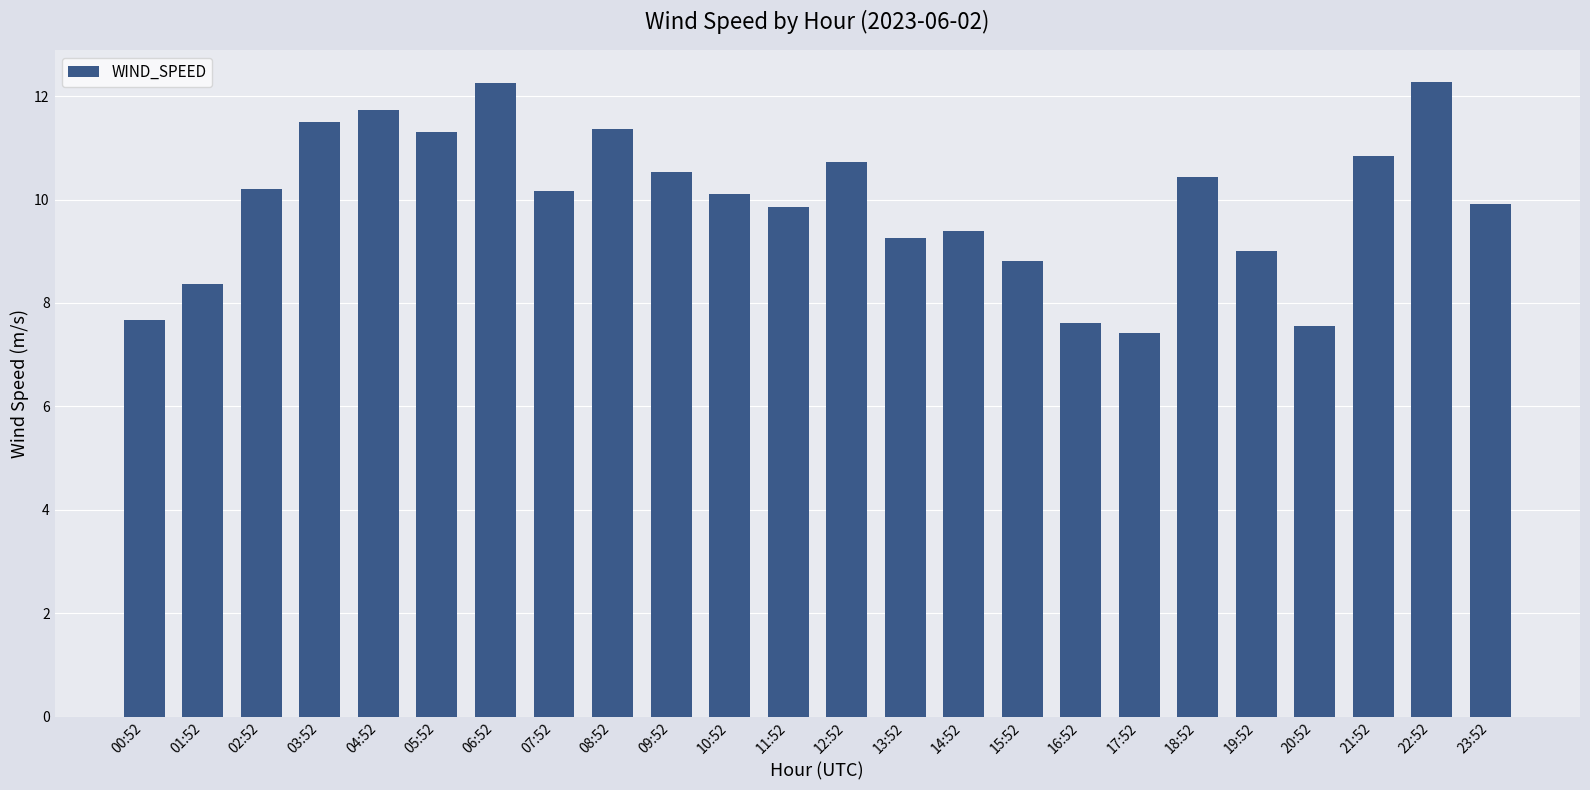

The chart shows a value of 9.0 at 19:52. True or false?

True